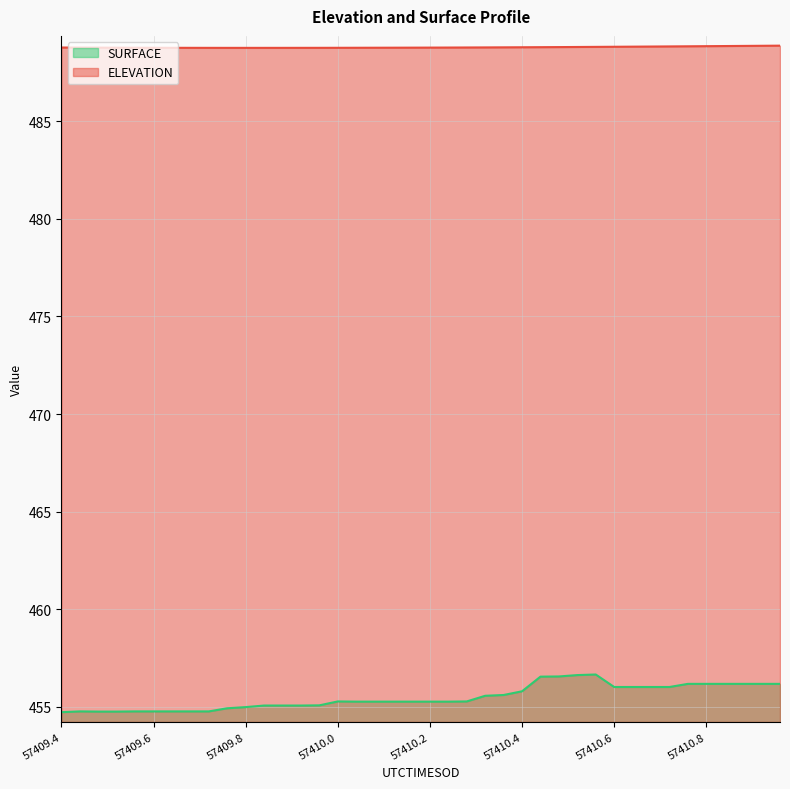

What are all the series names shown in the legend?

SURFACE, ELEVATION